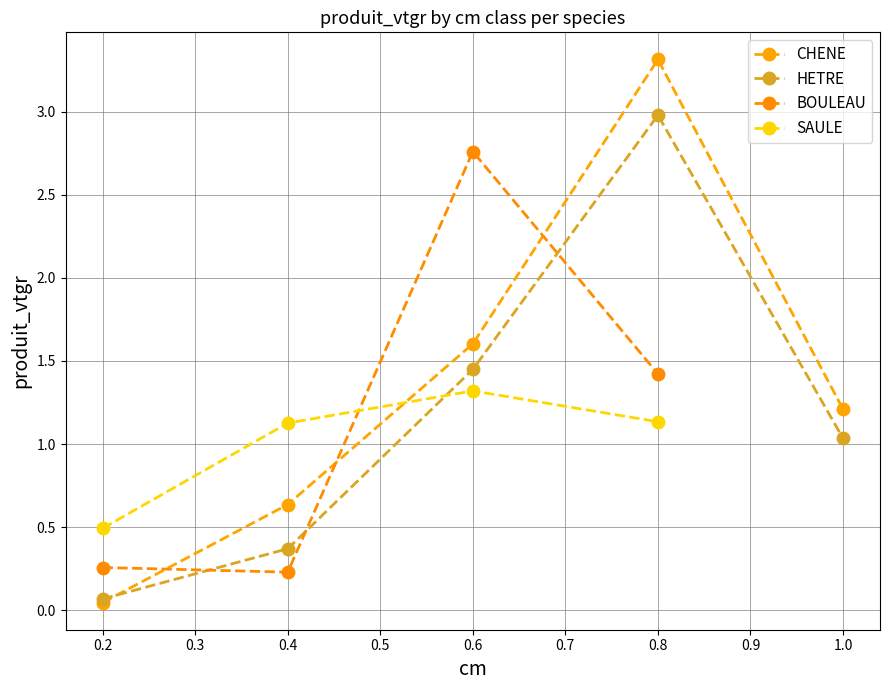

Rank the categories by HETRE value from lowest to highest.

0.2, 0.4, 1.0, 0.6, 0.8